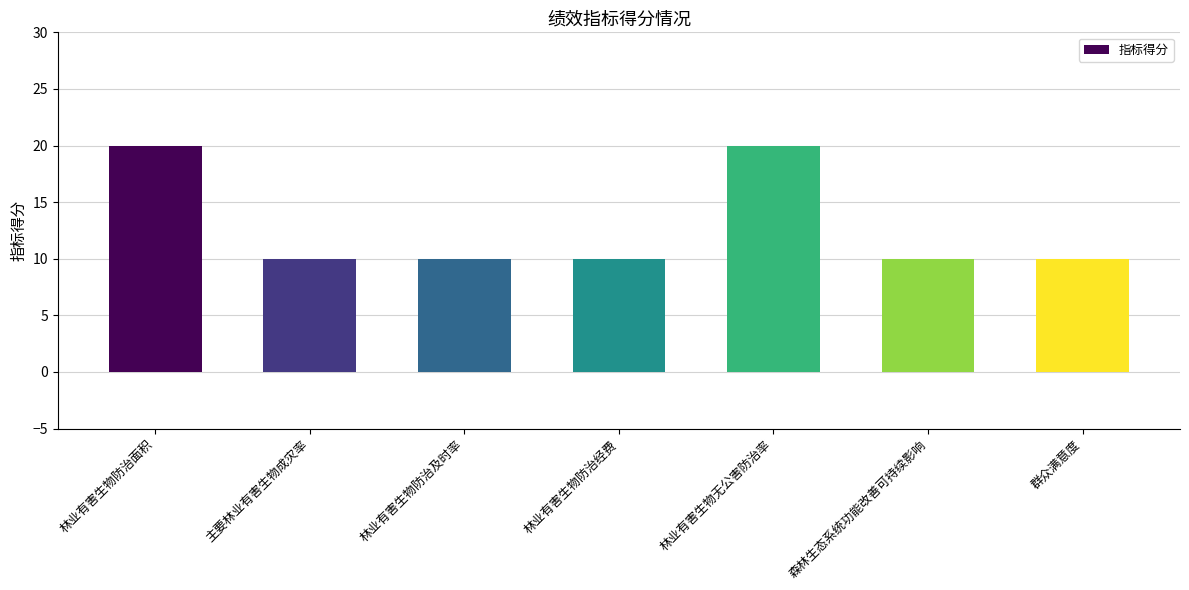

Is it true that the value at 林业有害生物防治经费 is 10?

True